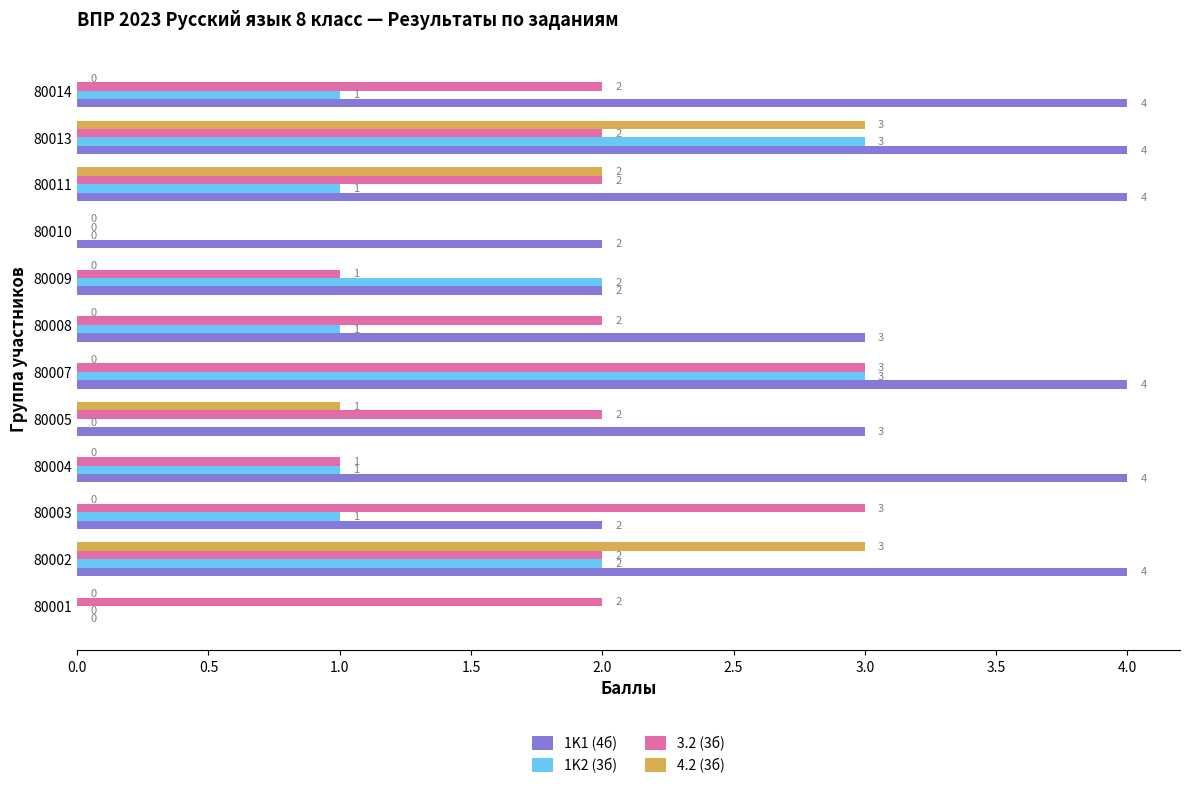

True or false: 1K1 (4б) has a value of 0 at 80001.

True